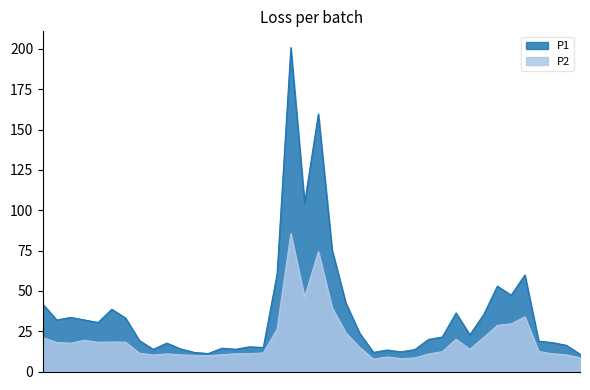

What is the maximum value shown in the chart?

200.8